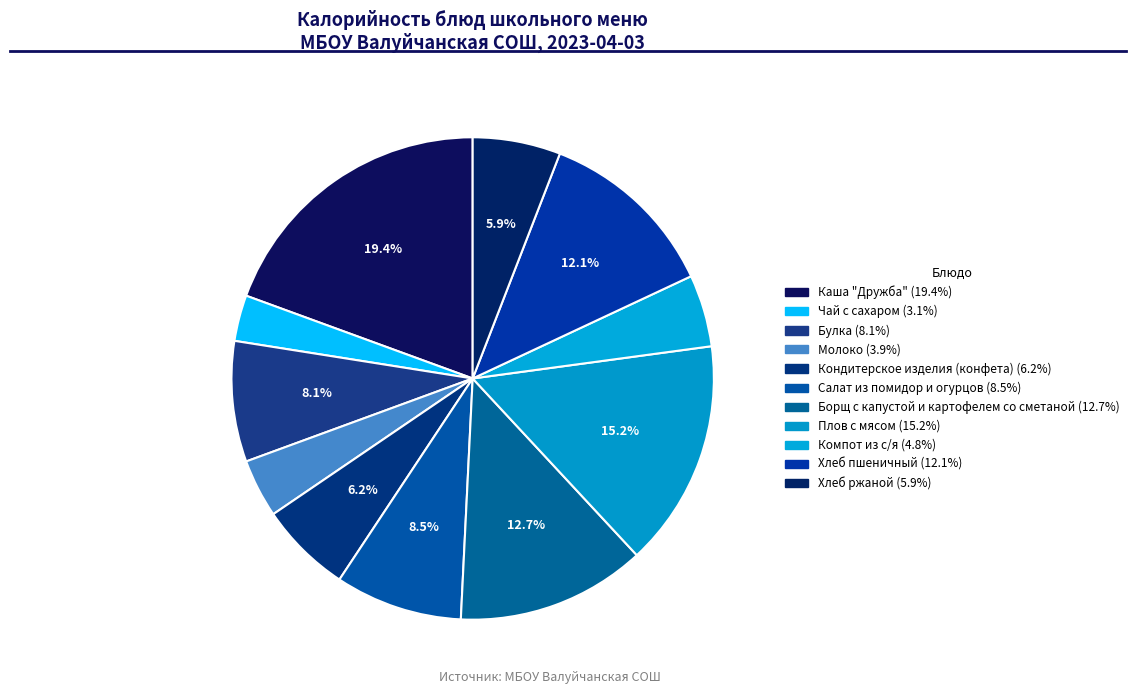

Which category has the biggest portion of the pie?

Каша "Дружба"